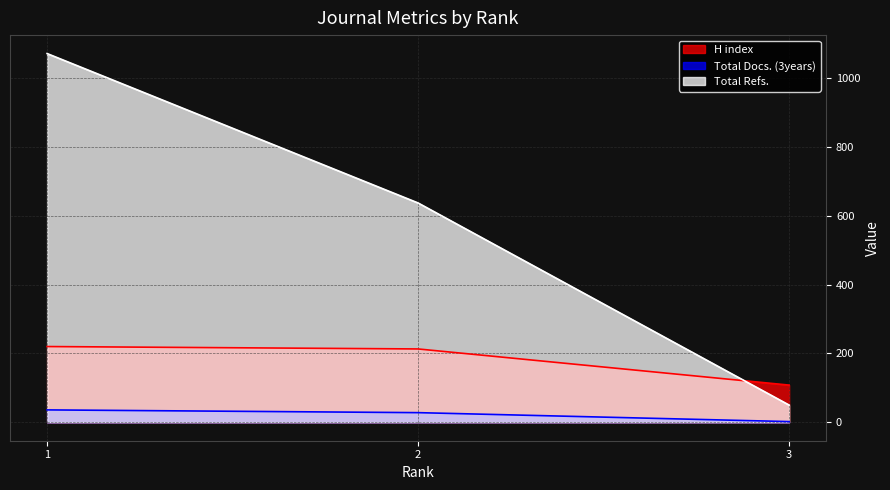

How many lines are shown in the chart?

3